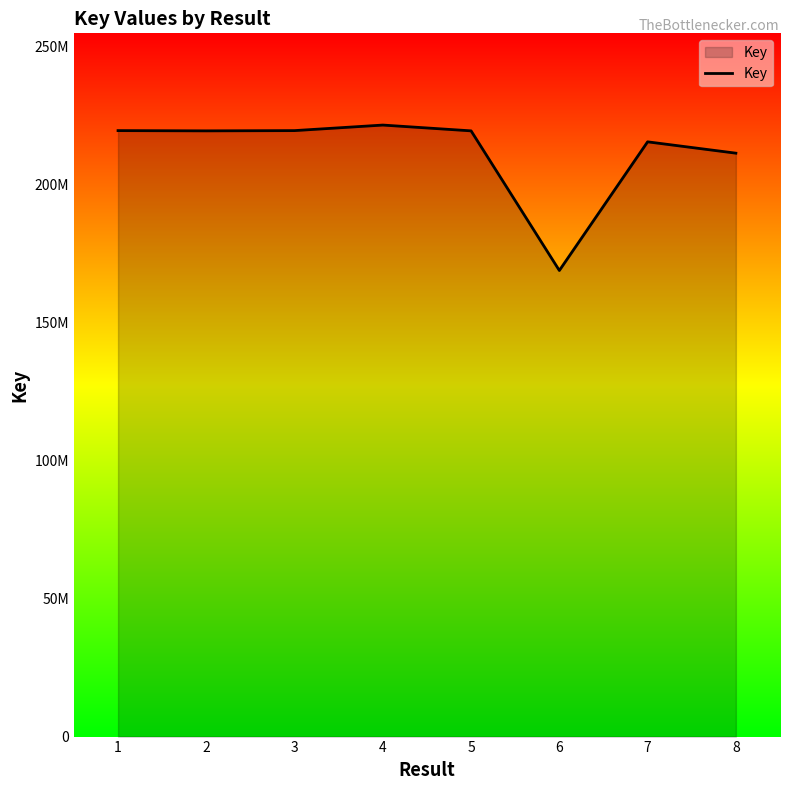

What is the difference between the second highest and minimum values?

50647018